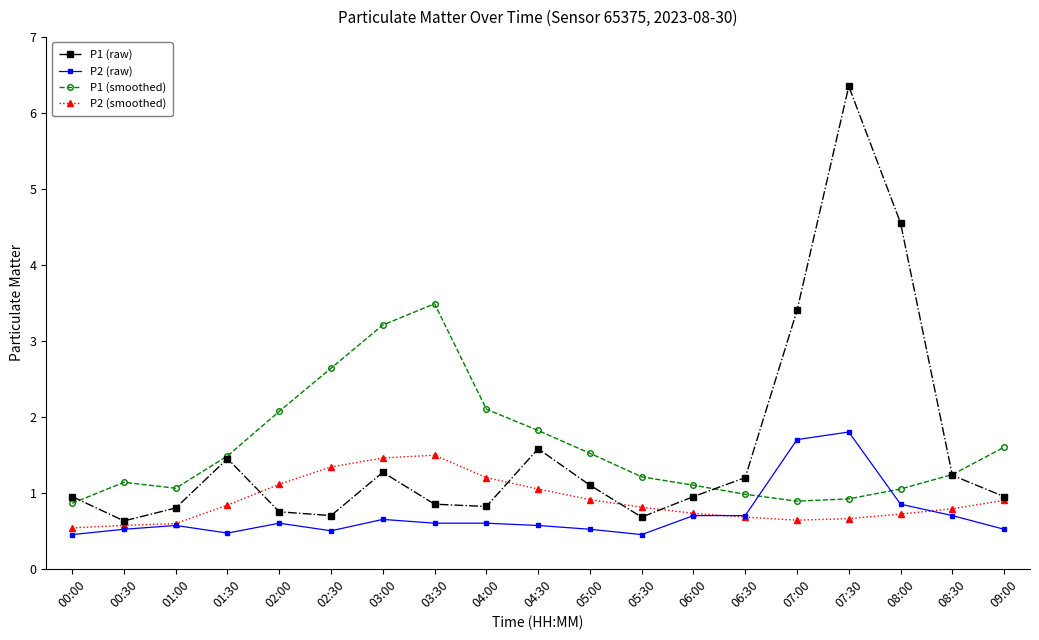

What is the approximate value of P1 (smoothed) at 03:00?

3.2